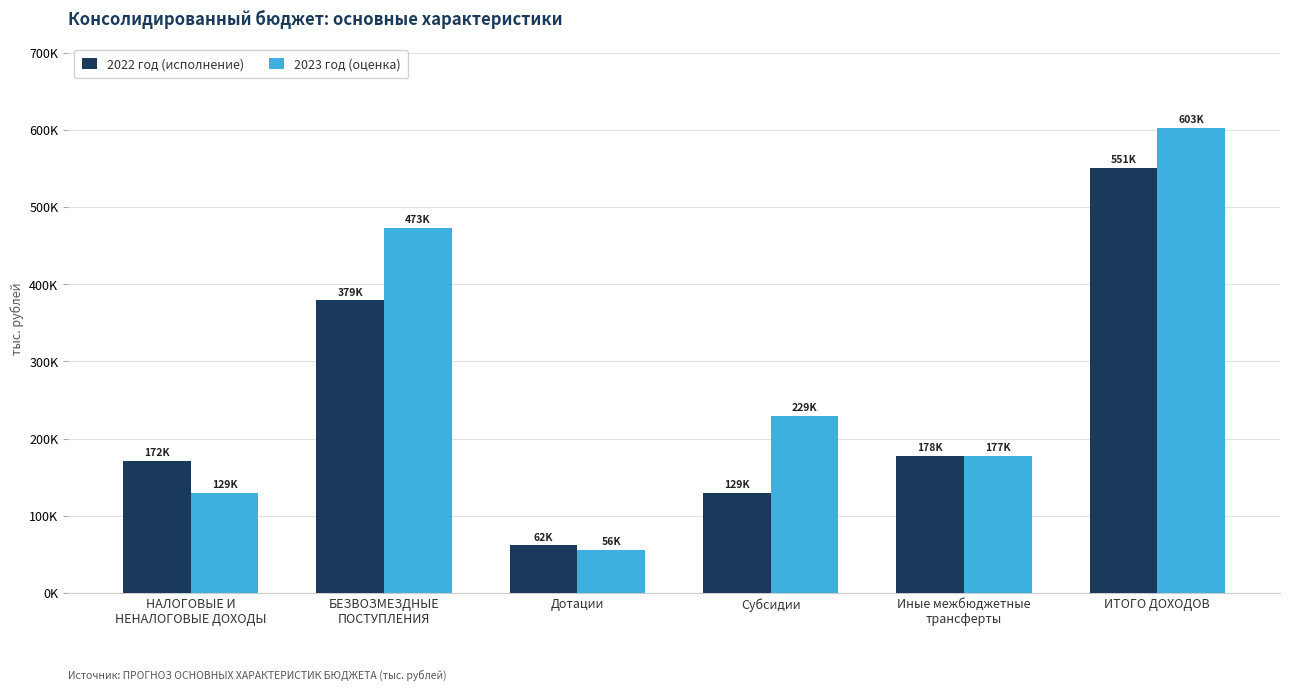

Between НАЛОГОВЫЕ И
НЕНАЛОГОВЫЕ ДОХОДЫ and Субсидии, which series saw the biggest shift?

2023 год (оценка)